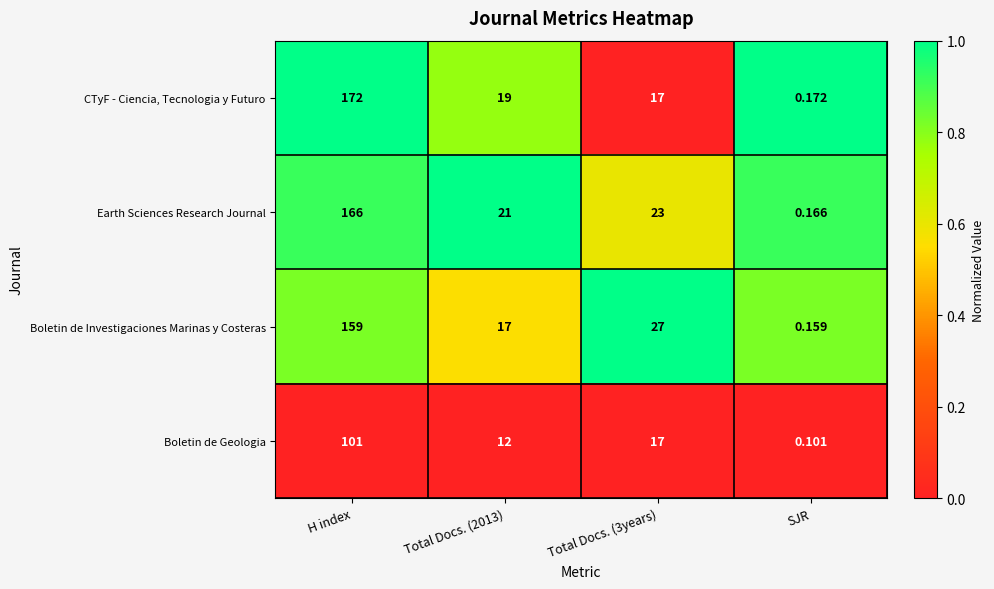

Is the value of Earth Sciences Research Journal at Total Docs. (2013) greater than the value of CTyF - Ciencia, Tecnologia y Futuro at SJR?

Yes